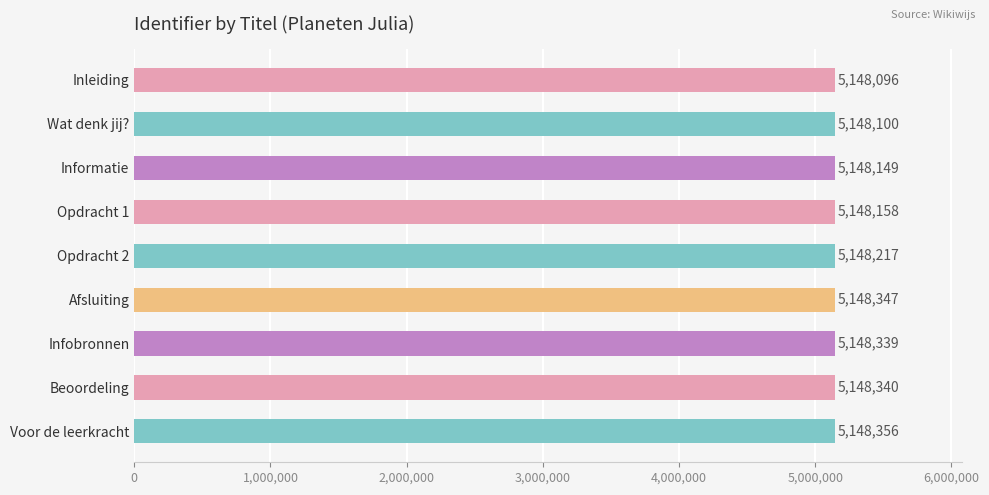

List the labels in order of value, largest first.

Voor de leerkracht, Afsluiting, Beoordeling, Infobronnen, Opdracht 2, Opdracht 1, Informatie, Wat denk jij?, Inleiding